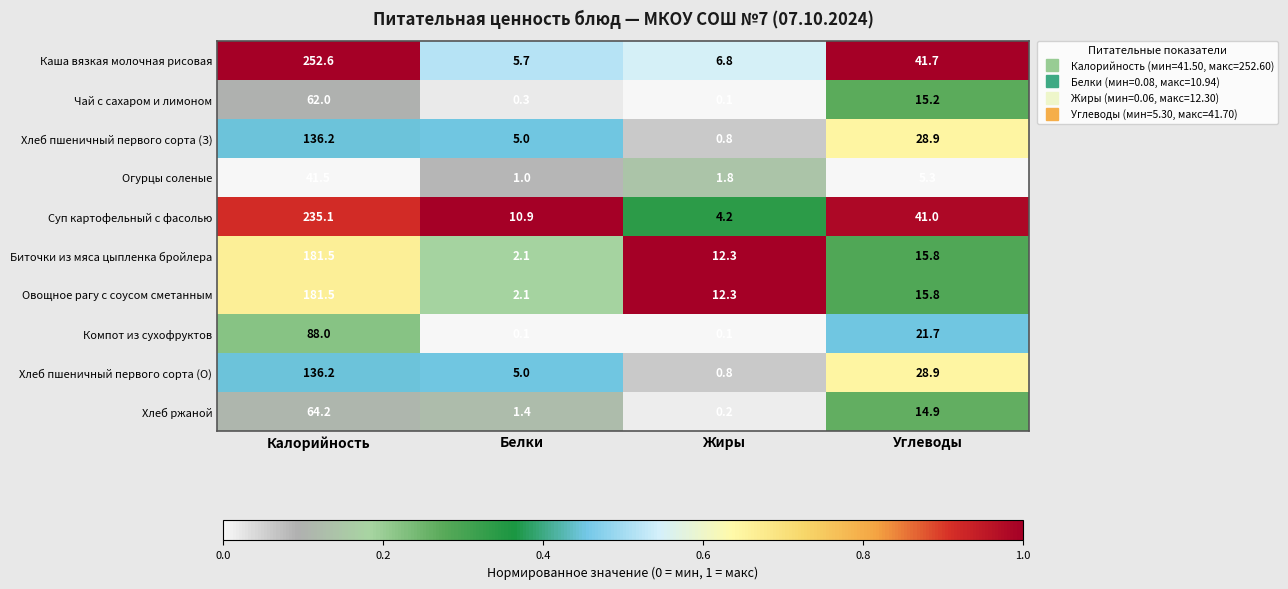

Which series has the largest range (max minus min)?

Каша вязкая молочная рисовая